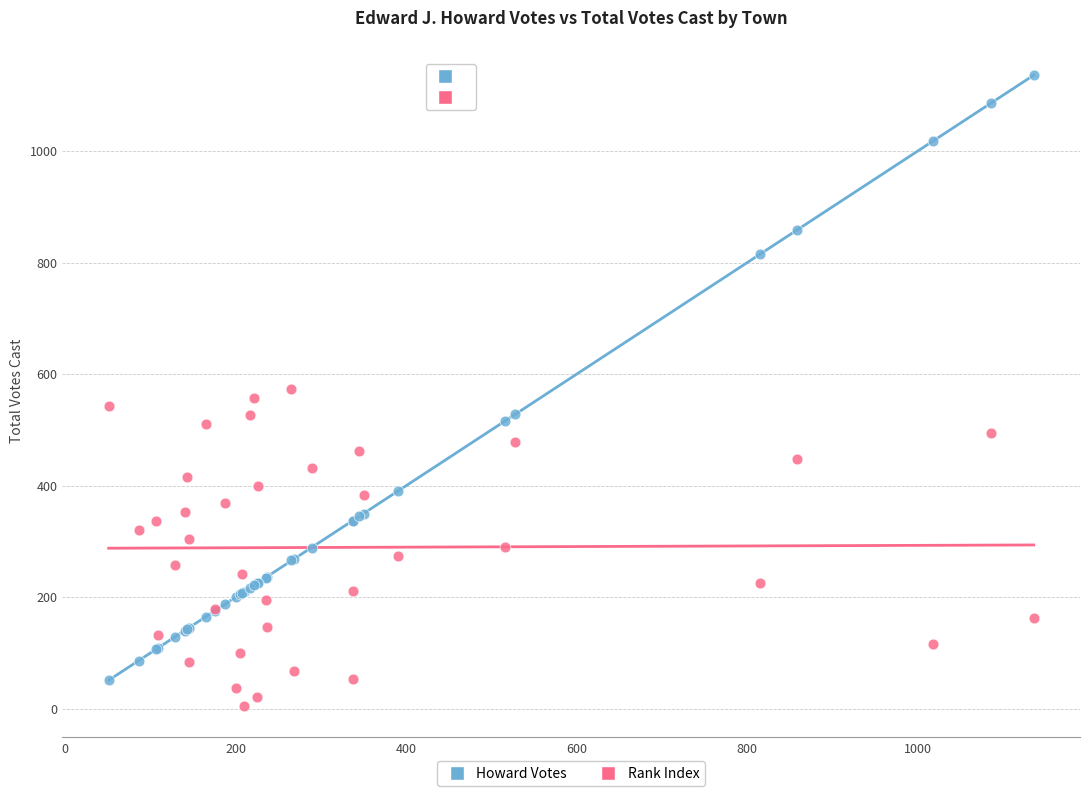

Which series has the largest Y range (max minus min)?

Howard Votes